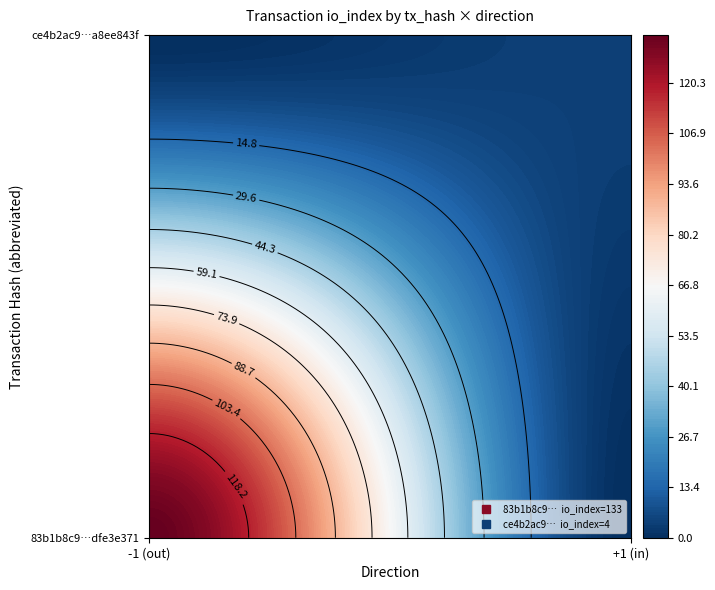

What is the lowest value of the ce4b2ac9a8ee843fc1094b462a63cc225b82bb2 series?

1.0